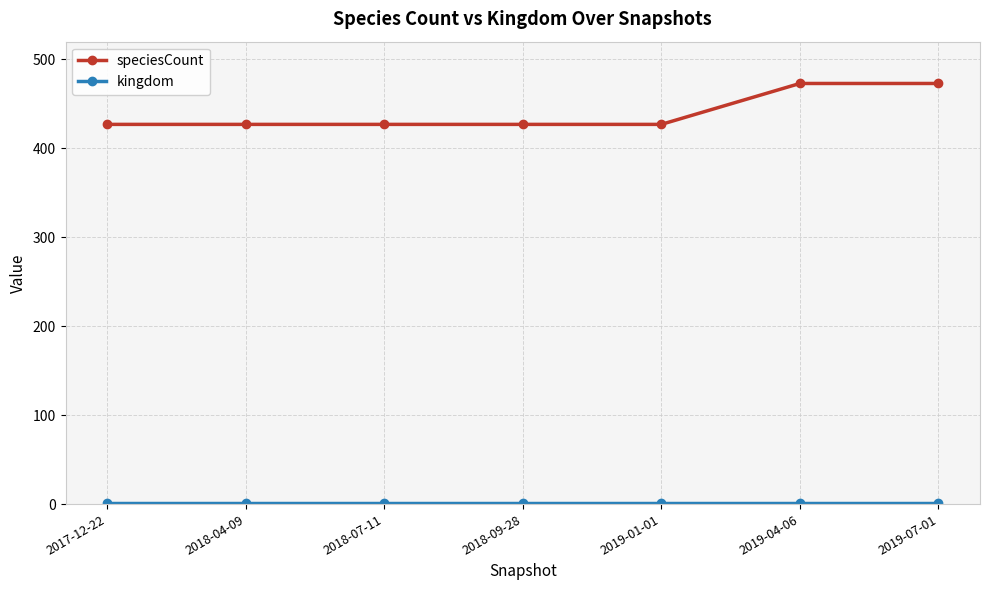

What is the sum of all speciesCount values?

3081